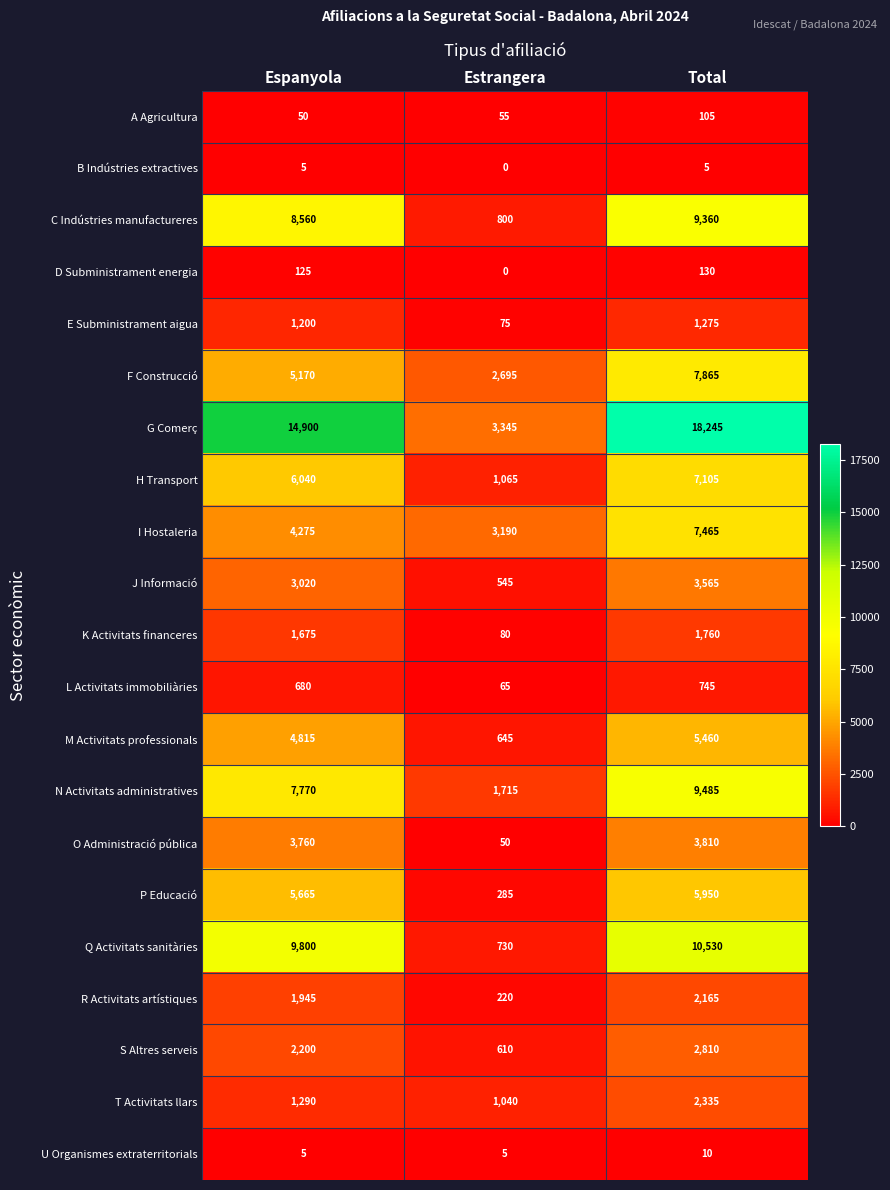

The F Construcció series shows 3198 at Espanyola. True or false?

False